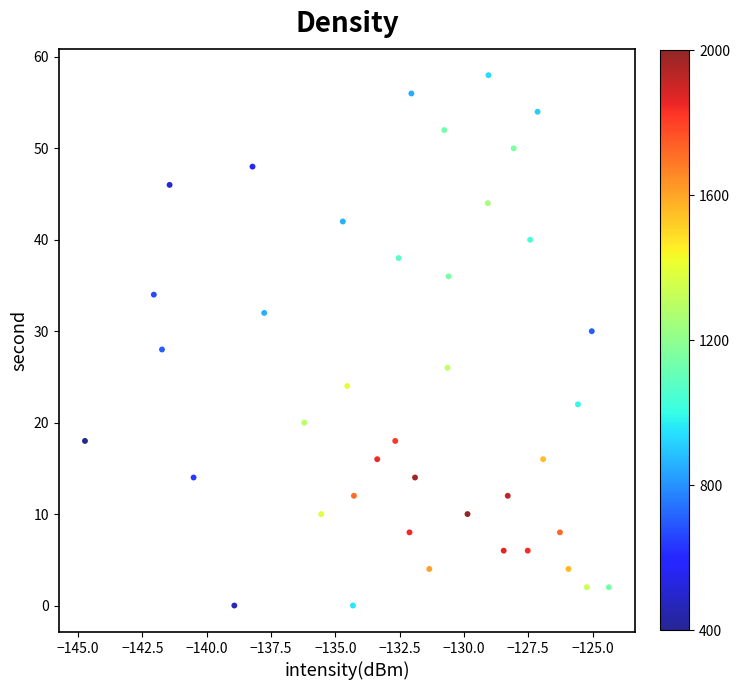

What is the range of Y values (max minus min)?

58